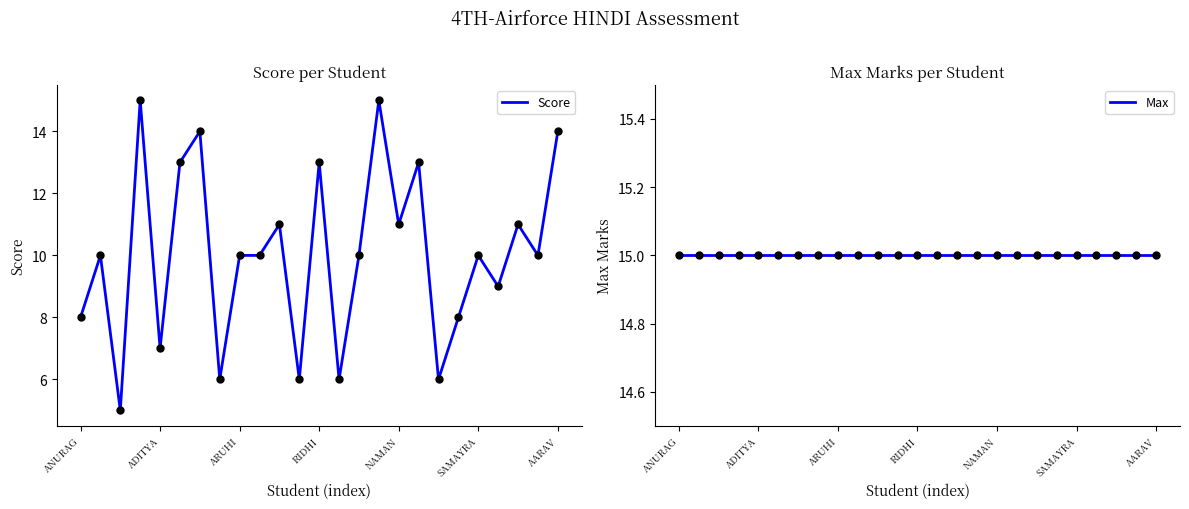

Which series contains the highest Y value?

Score